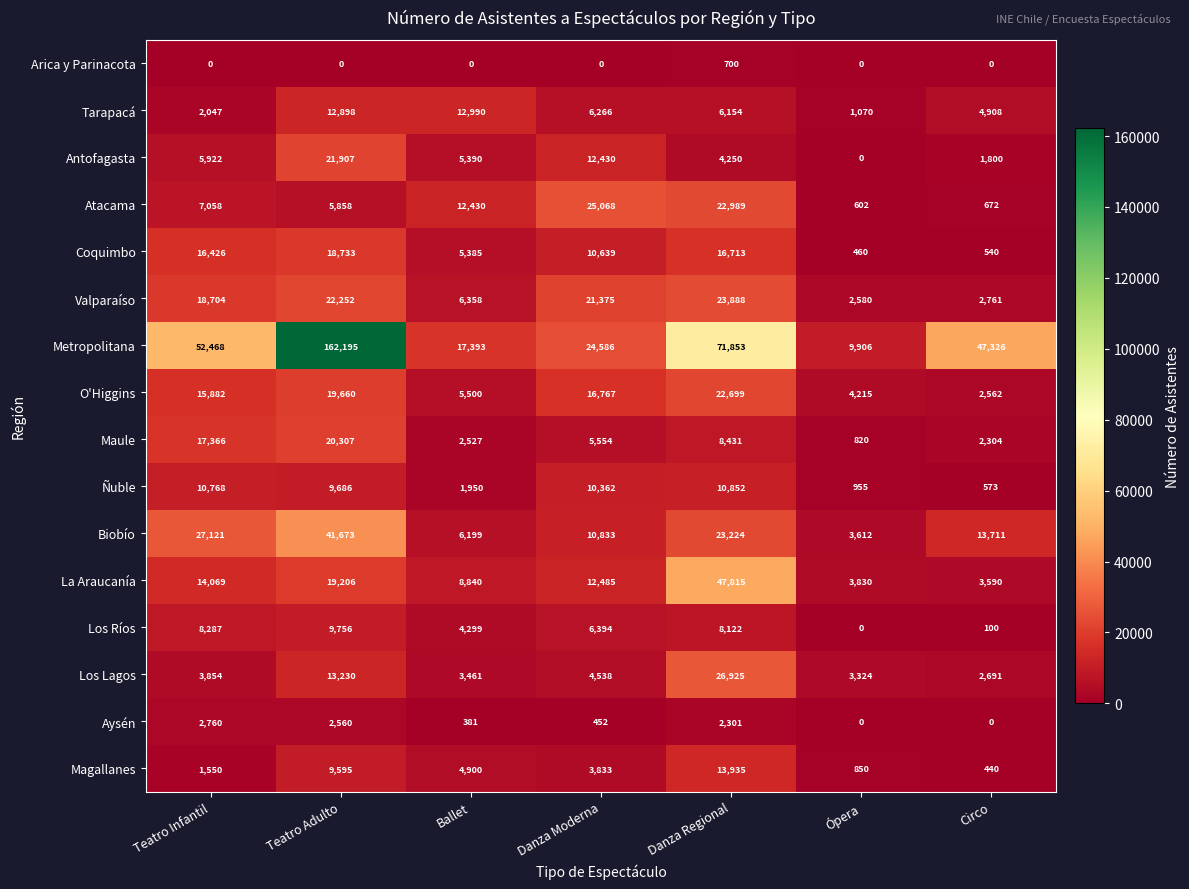

How many series are shown in this chart?

16